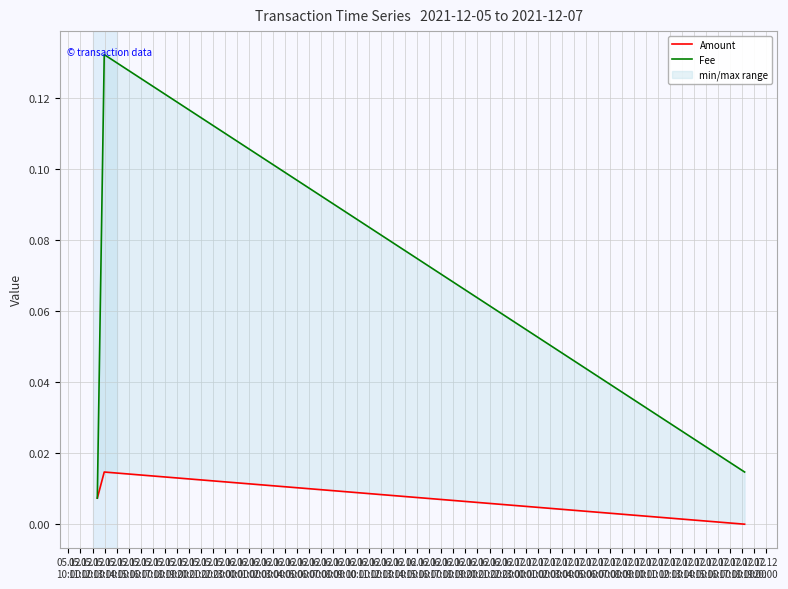

Rank the series by their average value, from highest to lowest.

Fee, Amount